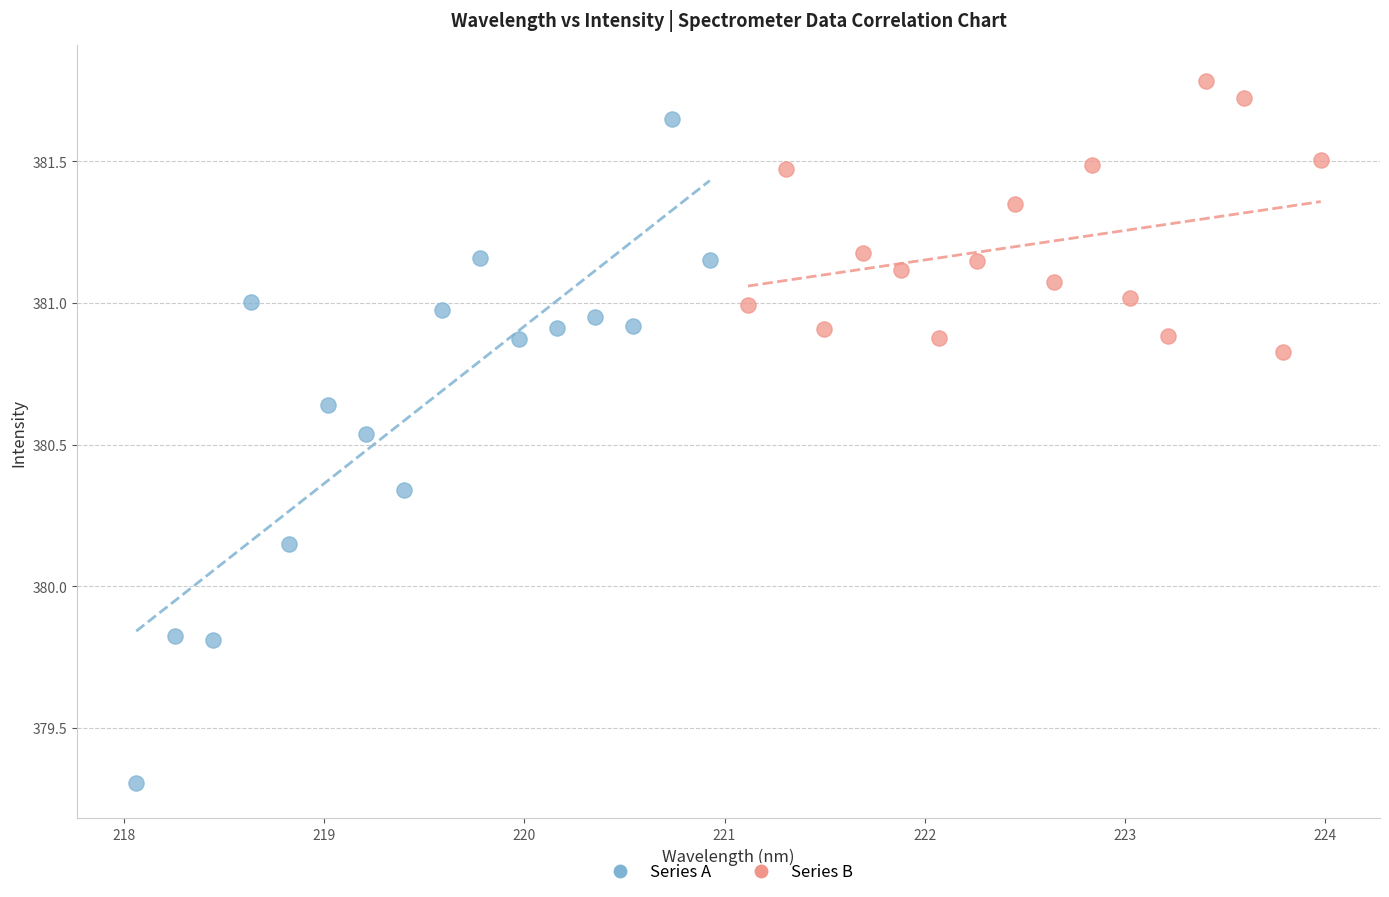

Which series reaches the minimum Y coordinate?

Series A